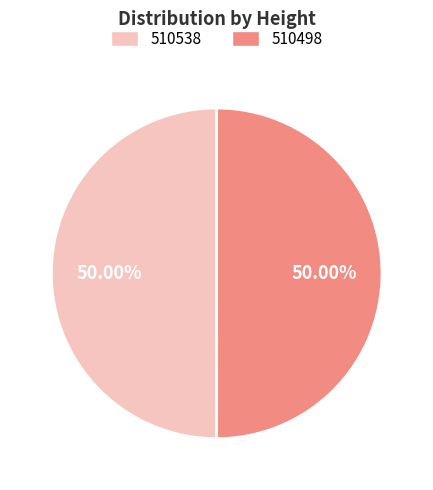

To the nearest percent, what percentage of the pie is 510538?

50%